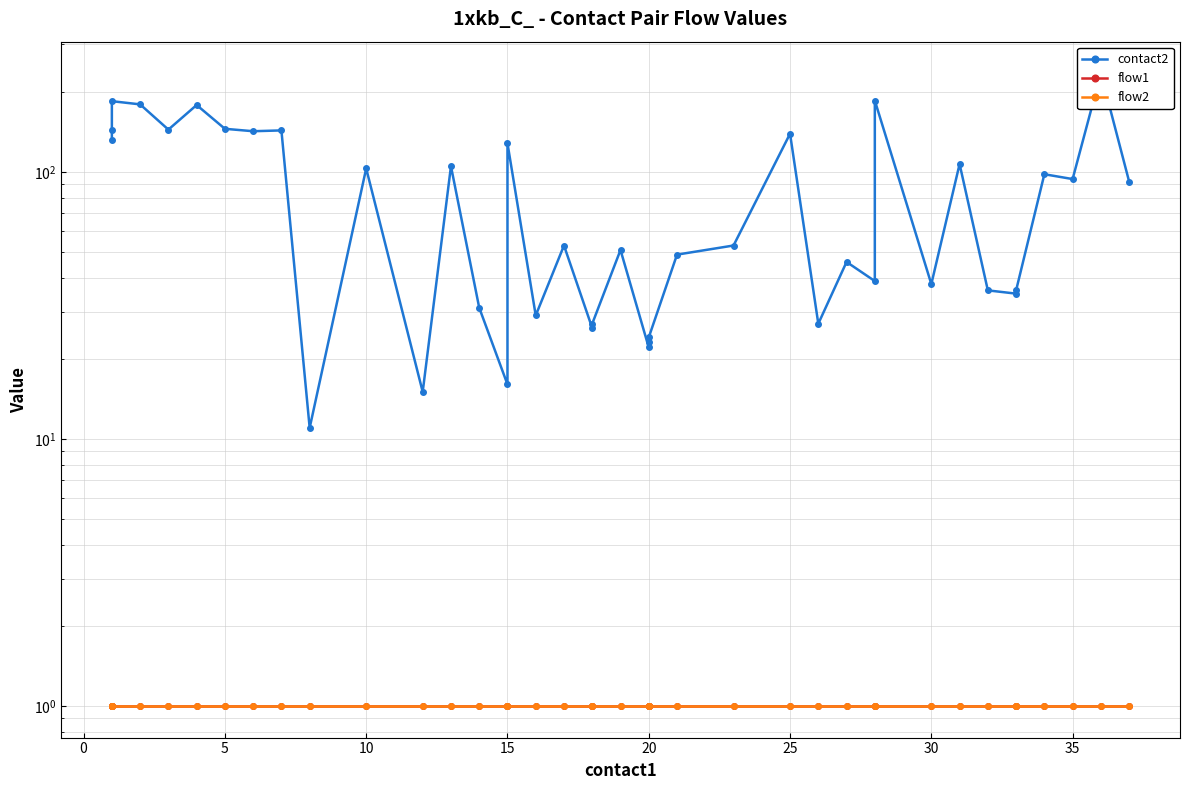

What is the sum of the flow1 values at 16 and 18?

2